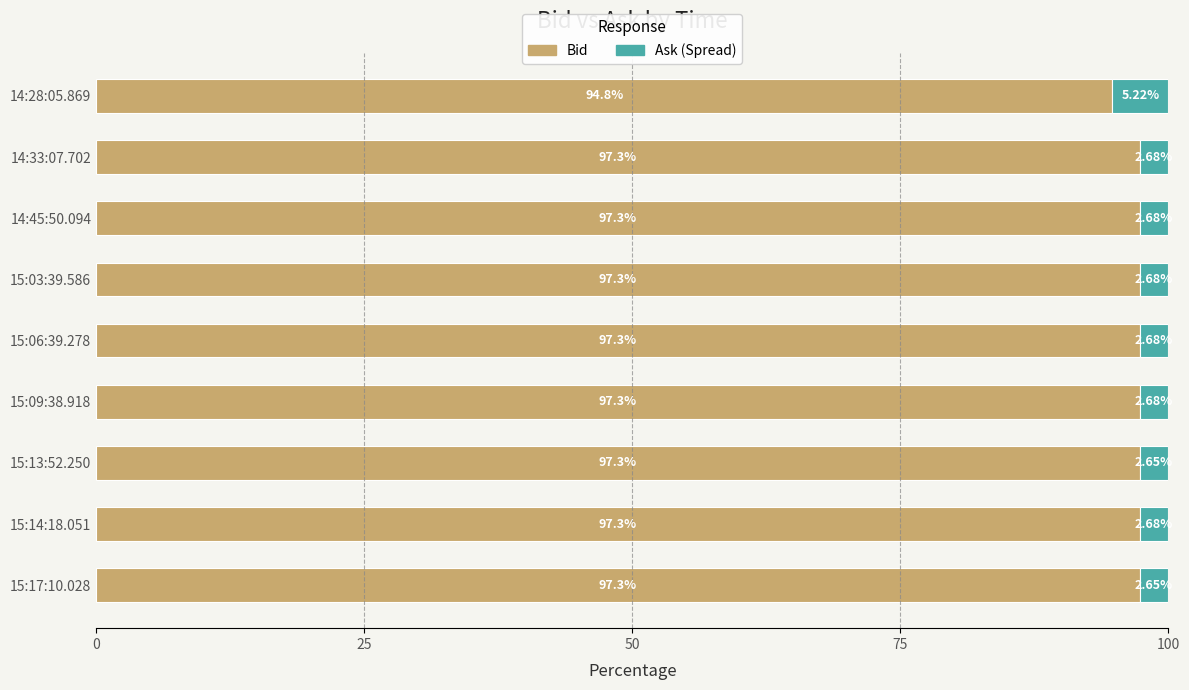

What is the total value across all series at 14:28:05.869?

100.0